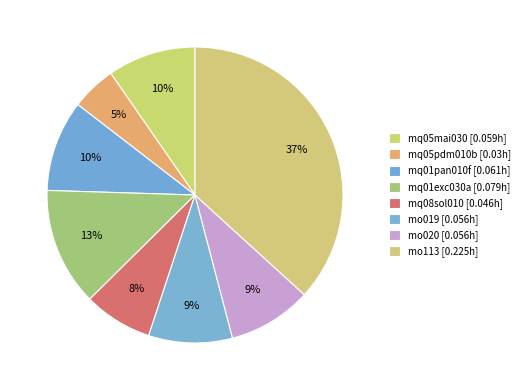

To the nearest percent, what is the combined percentage of mq01pan010f and mo019?

19%